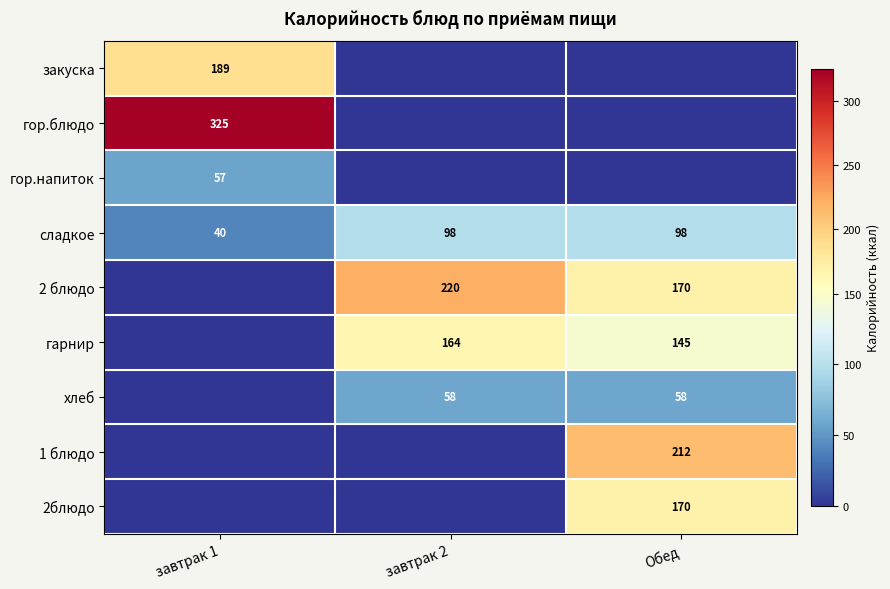

The value of сладкое at Обед is 98. True or false?

True